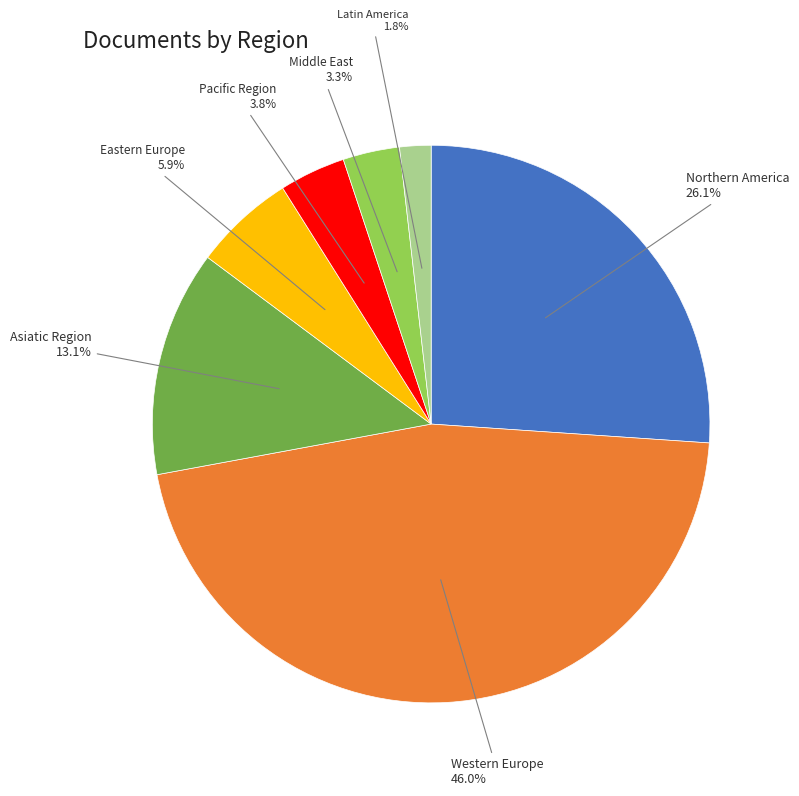

To the nearest percent, what is the average slice percentage?

14%